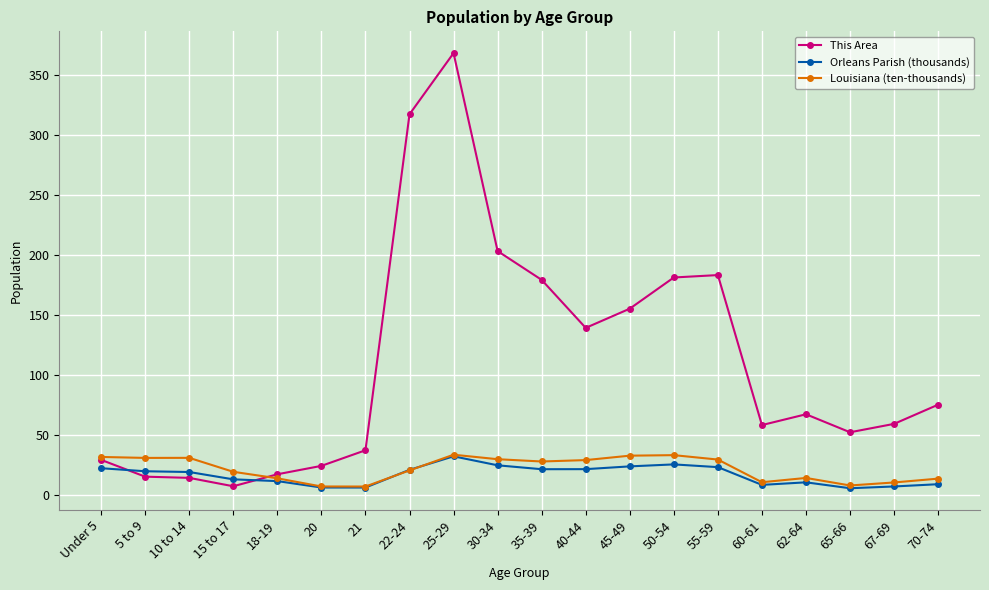

Does the chart have visible grid lines?

Yes